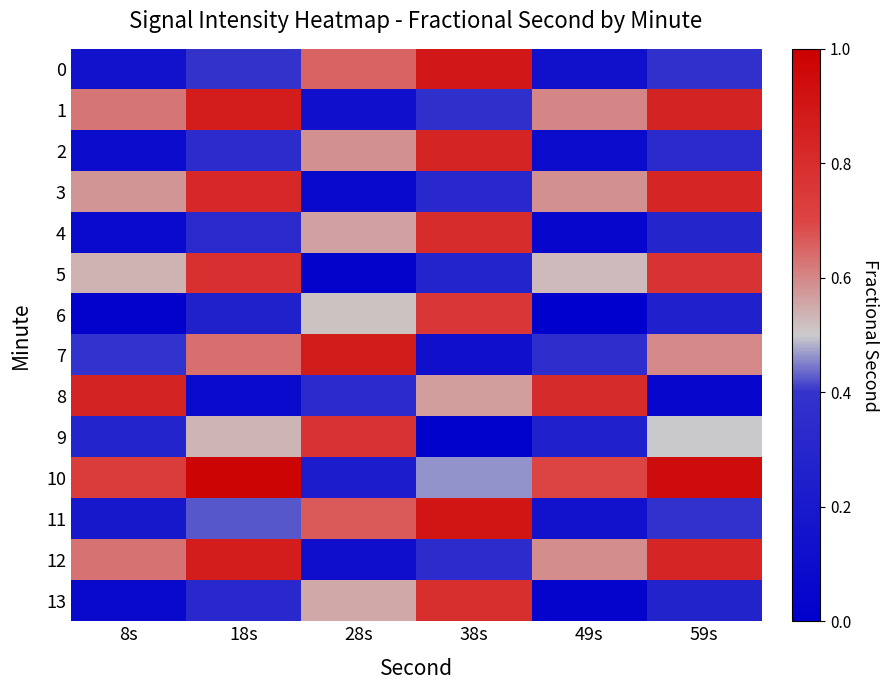

Which series has the largest total across all categories?

10